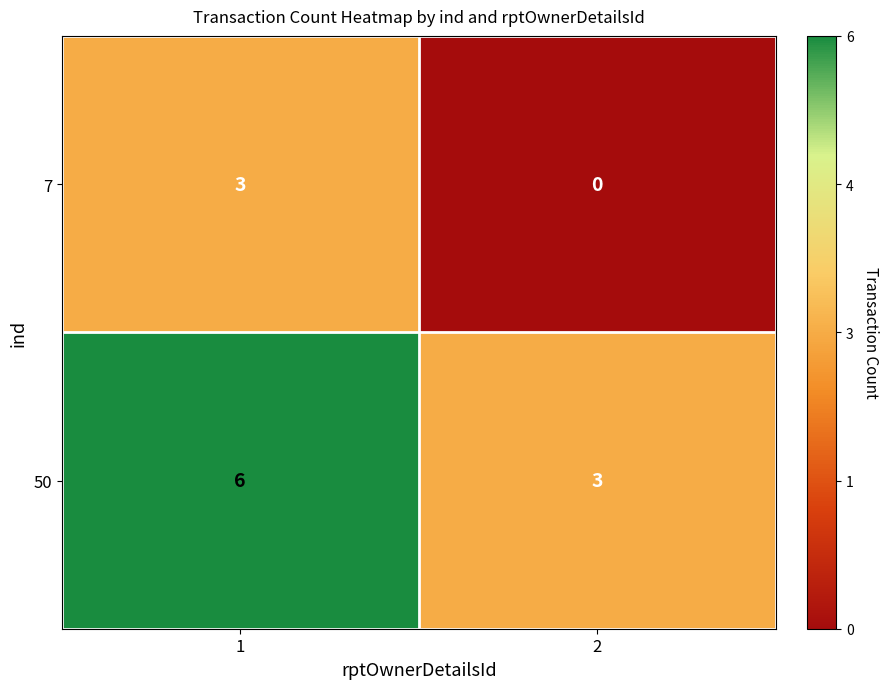

What is the sum of the 50 values at 2 and 1?

9